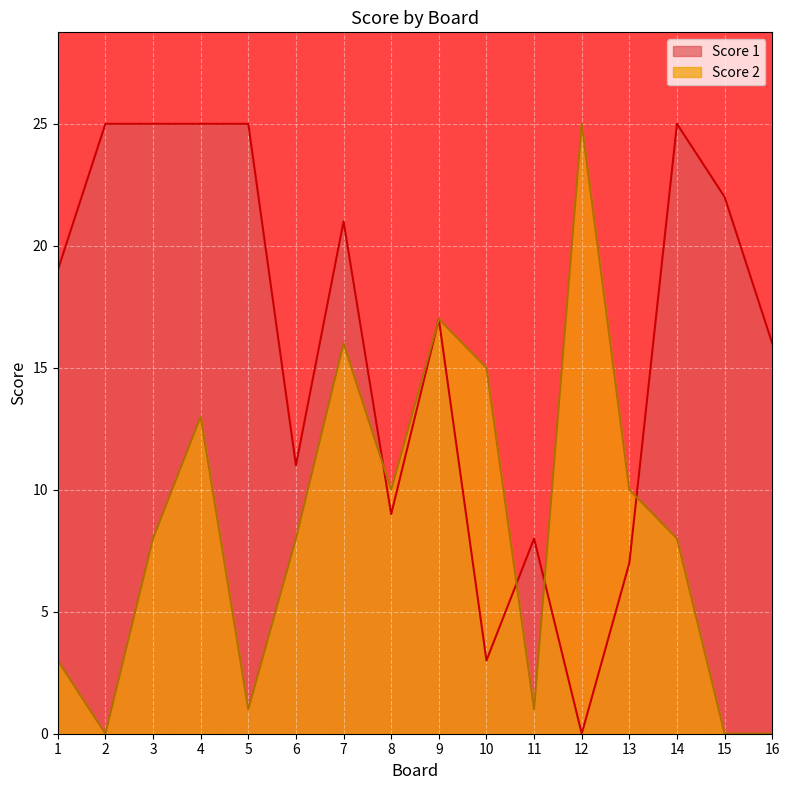

How many interior local peaks does the Score 2 series have?

4